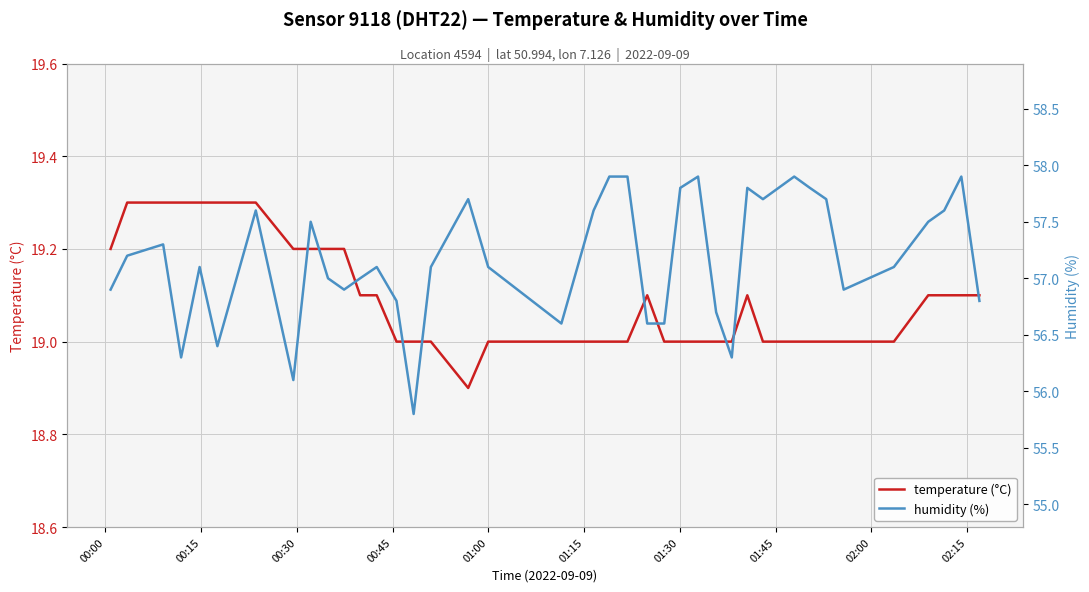

What is the maximum value for temperature (°C)?

19.3